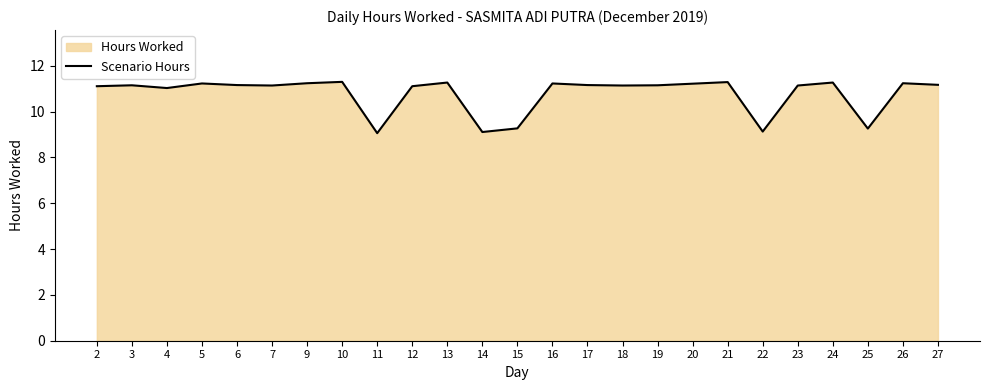

Does the chart have visible grid lines?

No